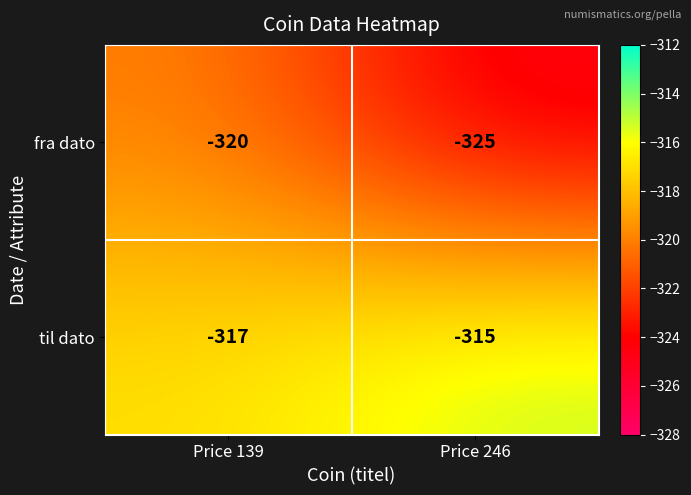

Which series has the largest range (max minus min)?

fra dato